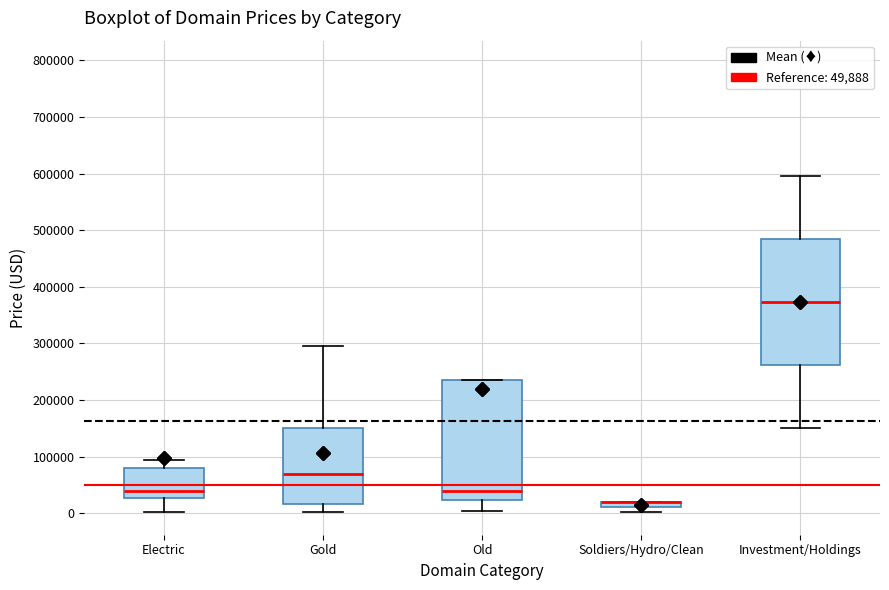

Where is the lower edge of the box for Electric on the y-axis? The values are not printed on the chart, so give them approximately, as read against the axis.

30000